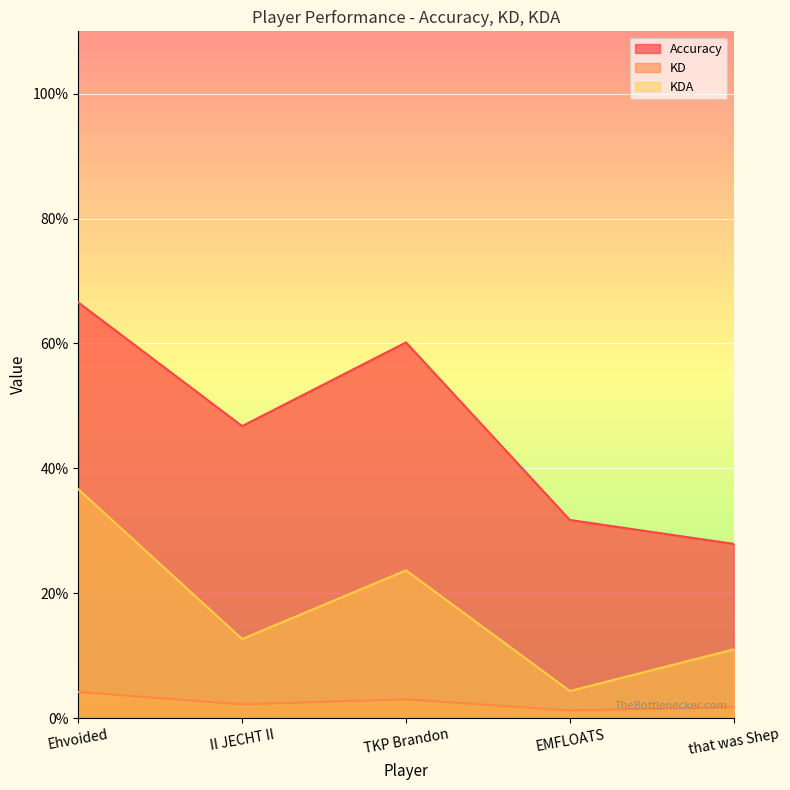

What is the minimum value for KD?

1.2